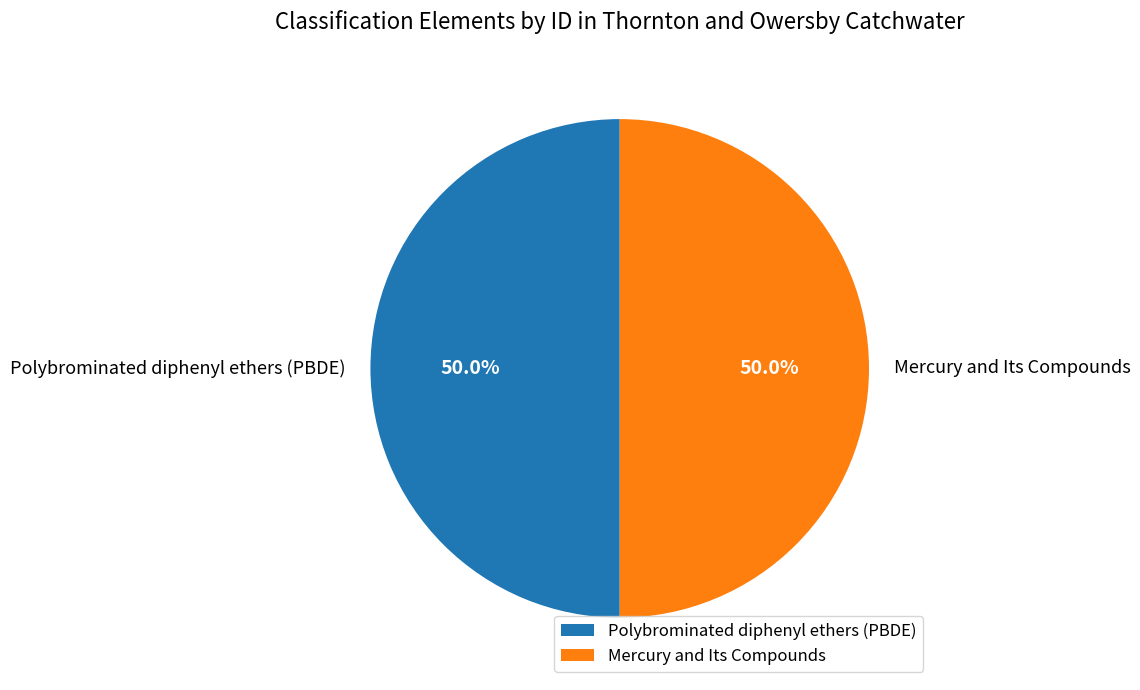

What is the ratio of the value at Mercury and Its Compounds to the value at Polybrominated diphenyl ethers (PBDE)?

1.0